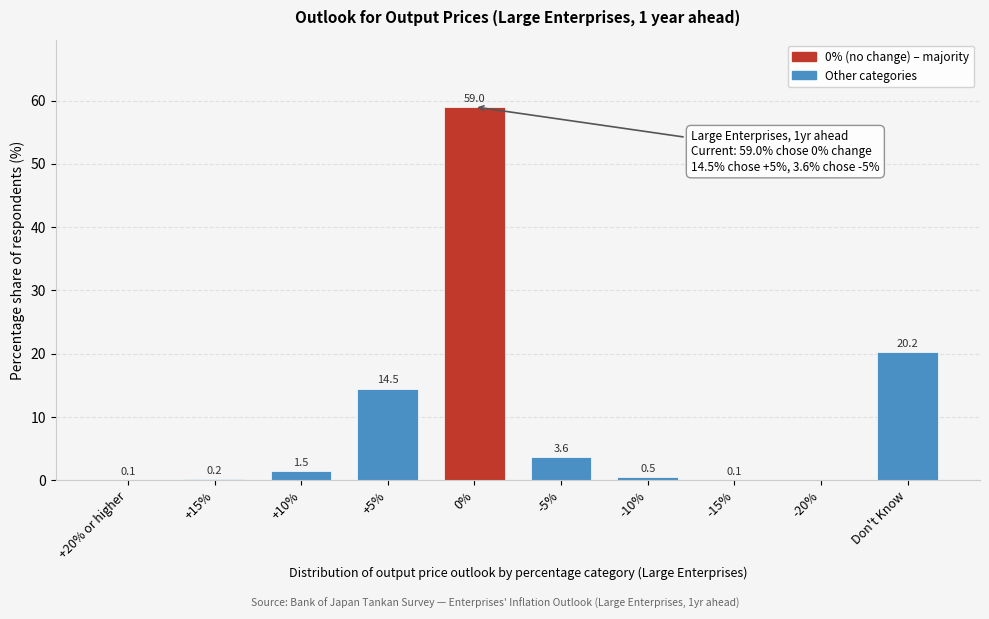

Reading left to right, transcribe all the data shown in this chart.

+20% or higher=0.1	+15%=0.2	+10%=1.5	+5%=14.5	0%=59.0	-5%=3.6	-10%=0.5	-15%=0.1	-20%=0.0	Don't Know=20.2